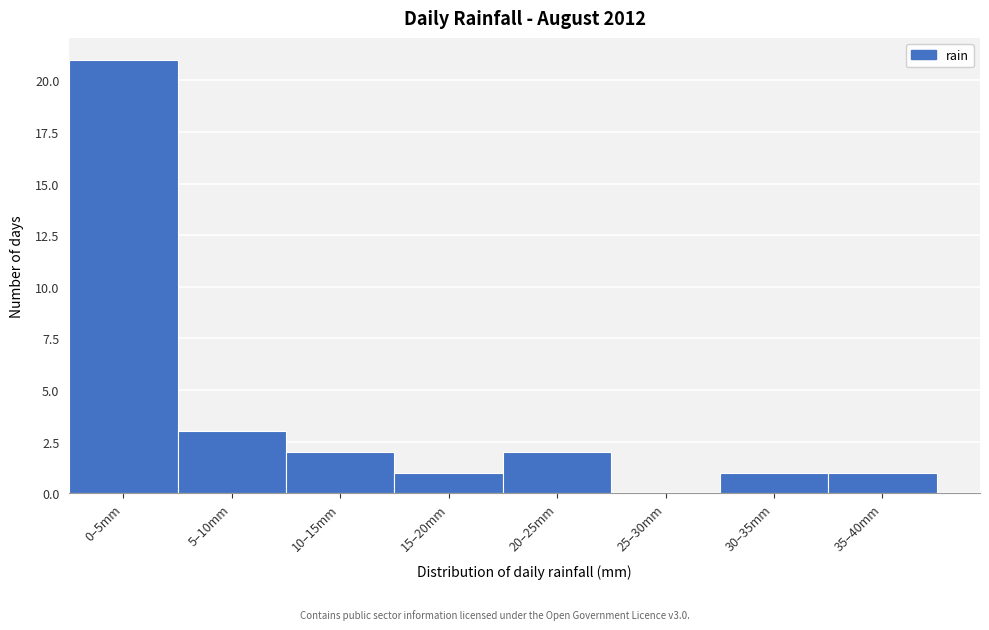

Reading left to right, what are all the values shown in this chart?

0–5mm=21	5–10mm=3	10–15mm=2	15–20mm=1	20–25mm=2	25–30mm=0	30–35mm=1	35–40mm=1